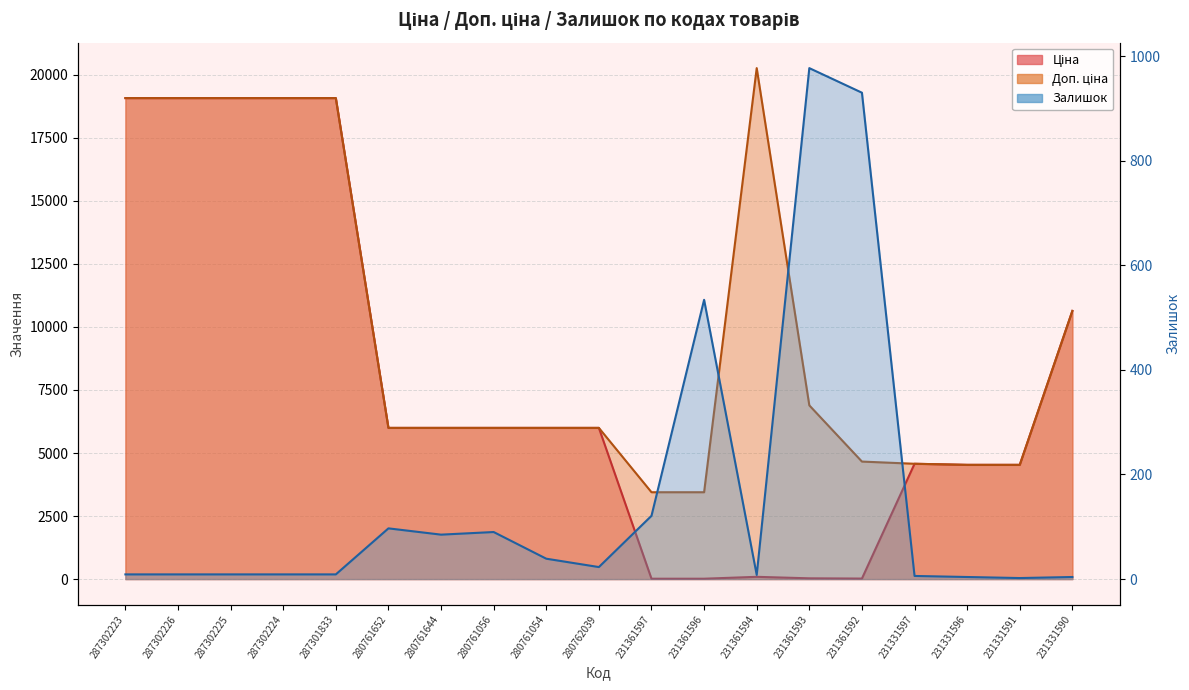

True or false: Залишок and Доп. ціна cross at least once.

False